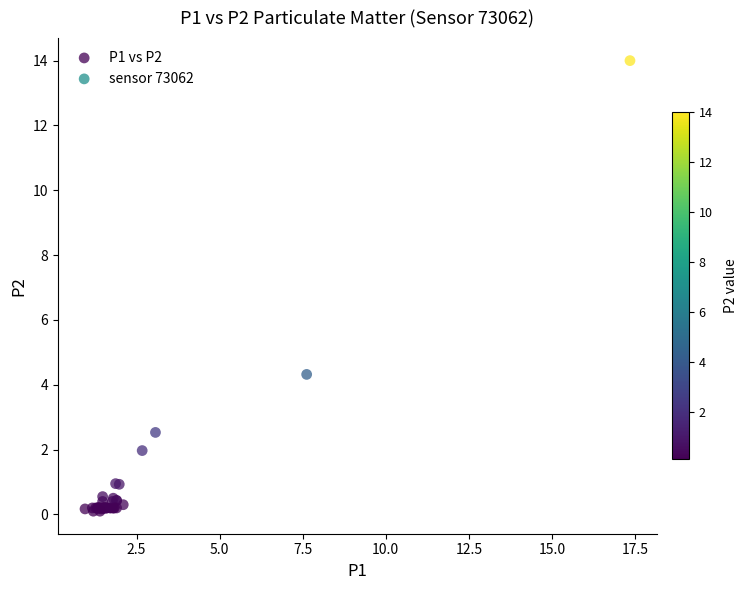

What Y value in the scatter plot is closest to 7?

4.3